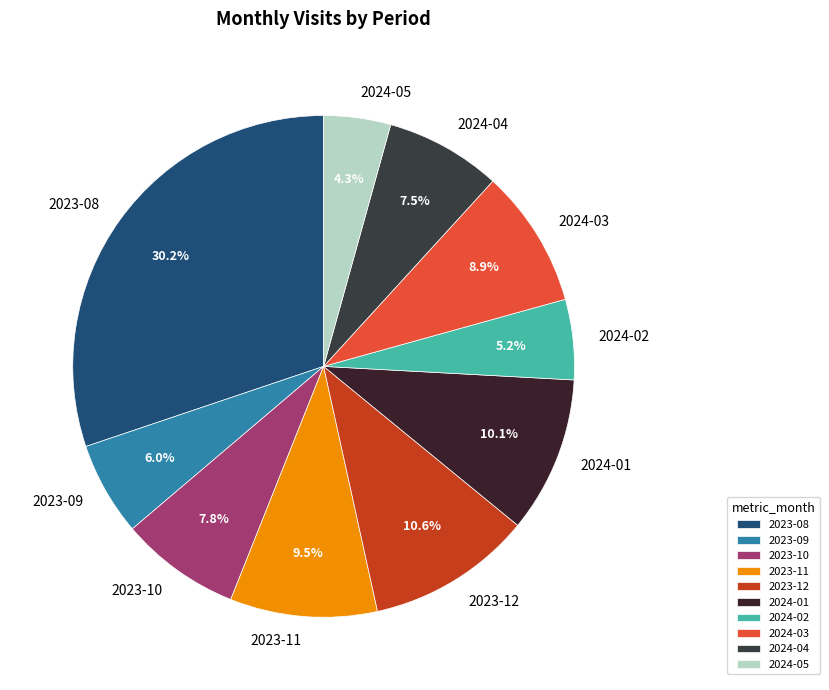

To the nearest percent, what is the average slice percentage?

10%